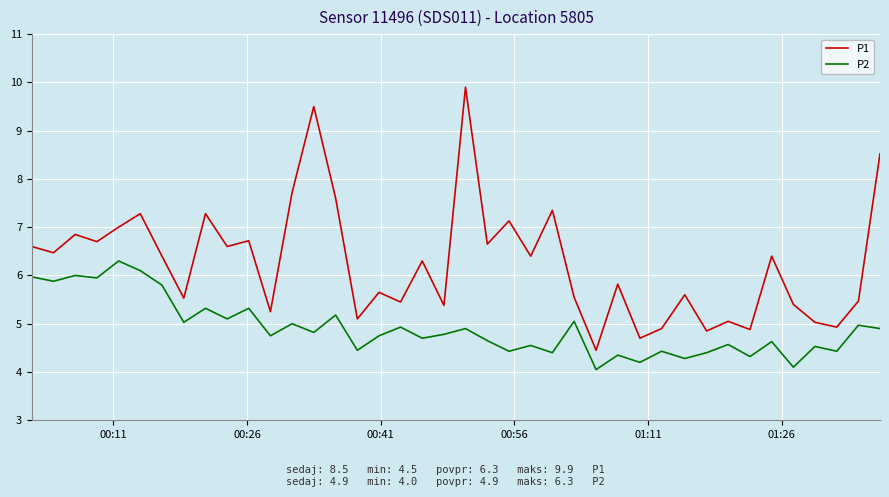

How many series are shown in this chart?

2